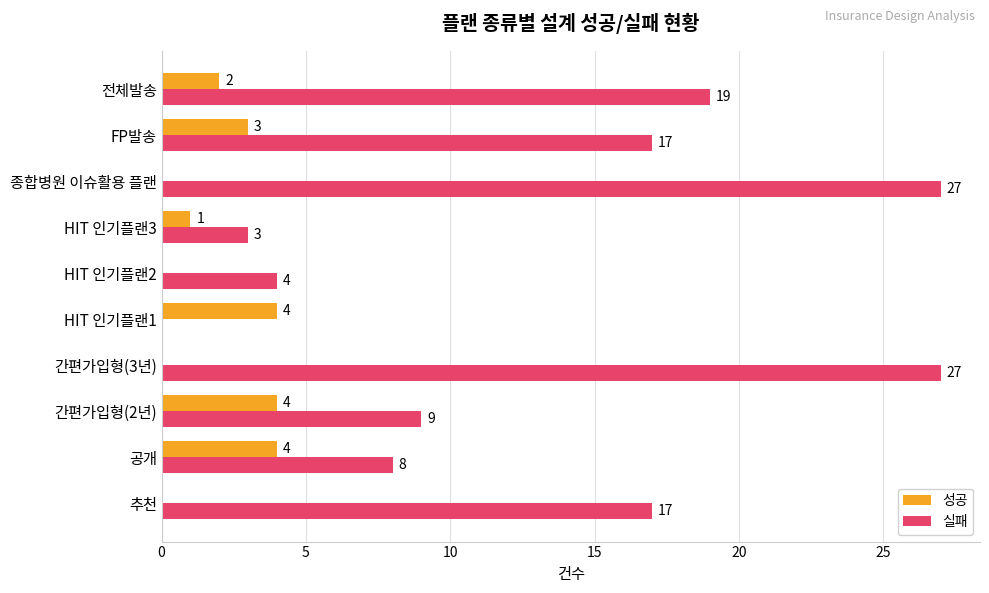

What is the sum of the 실패 values at HIT 인기플랜2 and HIT 인기플랜1?

4